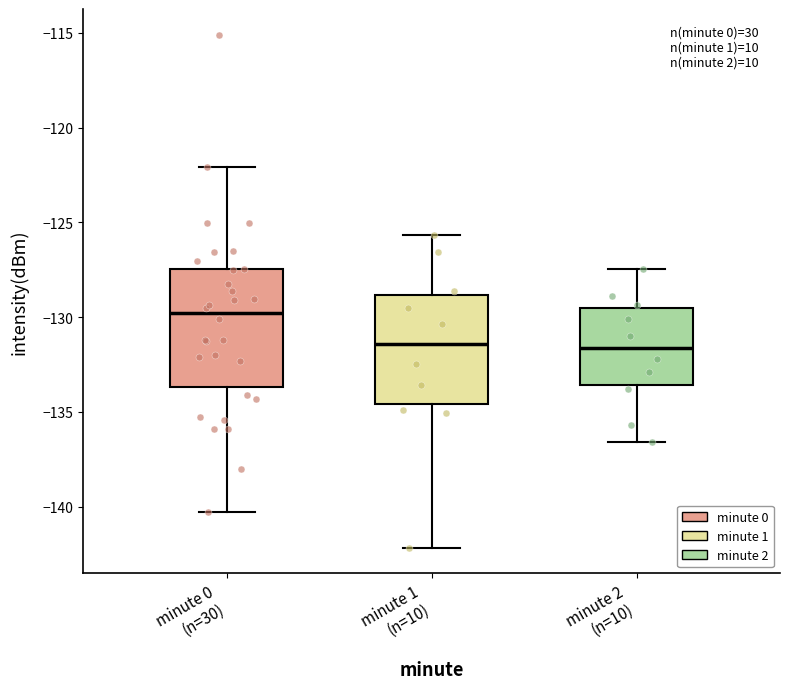

Reading left to right, transcribe this box plot: for each box, give where its median line is, the range the box spans, and where its two whiskers end, as read against the y-axis. The values are not printed on the chart, so give them approximately, as read against the axis.

minute 0 (n=30): median -130.0, box -133.5 to -127.5, whiskers -140.5 to -122.0
minute 1 (n=10): median -131.5, box -134.5 to -129.0, whiskers -142.0 to -125.5
minute 2 (n=10): median -131.5, box -133.5 to -129.5, whiskers -136.5 to -127.5